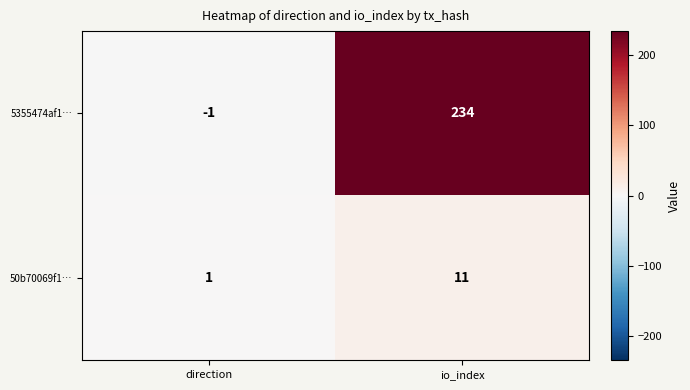

What is the difference between the 5355474af1… values at direction and io_index?

235